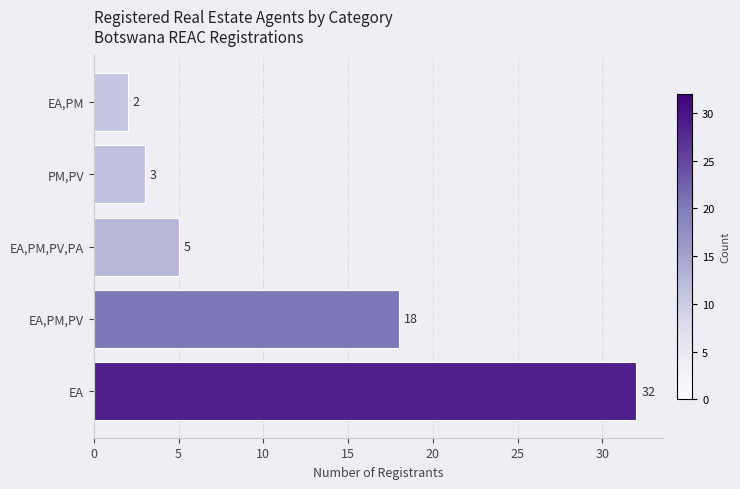

What is the average value?

12